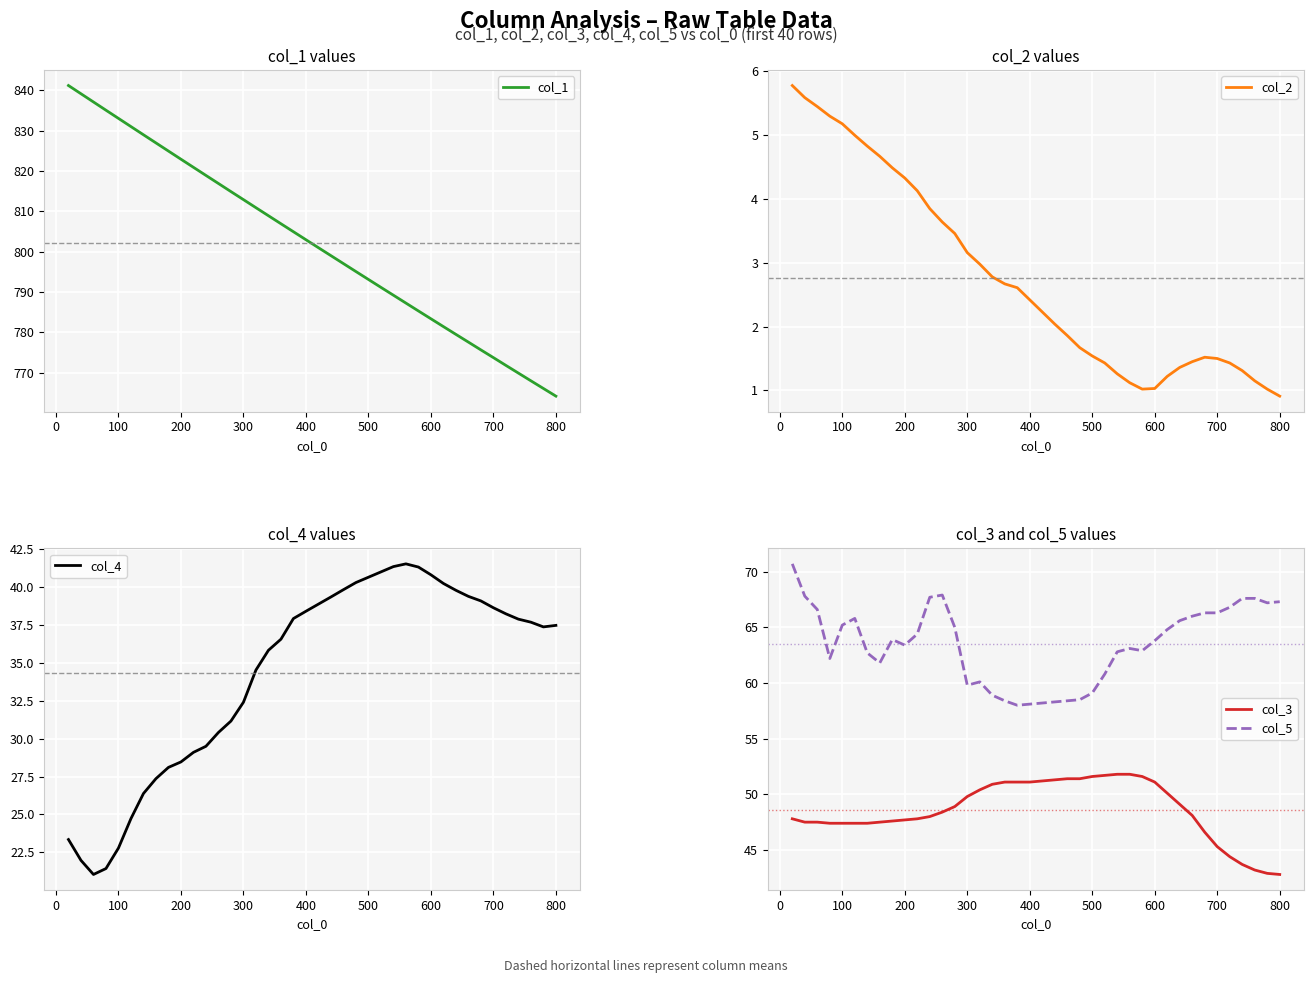

How many lines are shown in the chart?

5